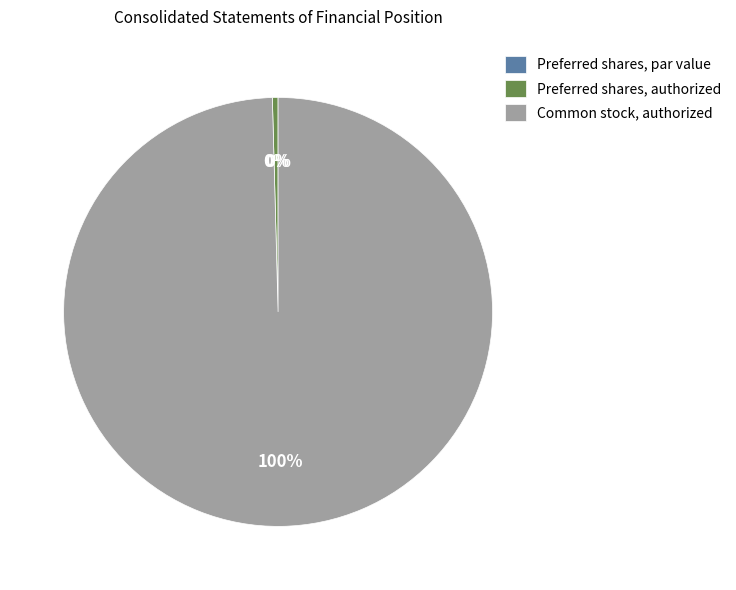

Which category has the biggest portion of the pie?

Common stock, authorized